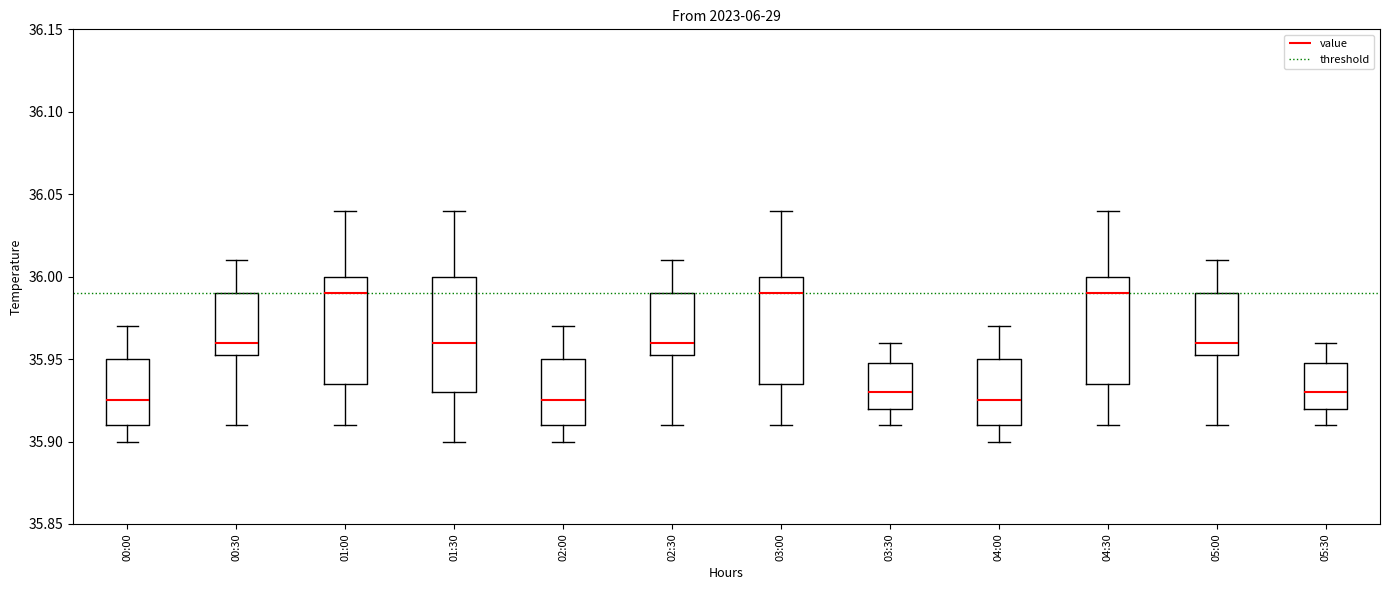

Where is the lower edge of the box for 00:30 on the y-axis? The values are not printed on the chart, so give them approximately, as read against the axis.

35.955